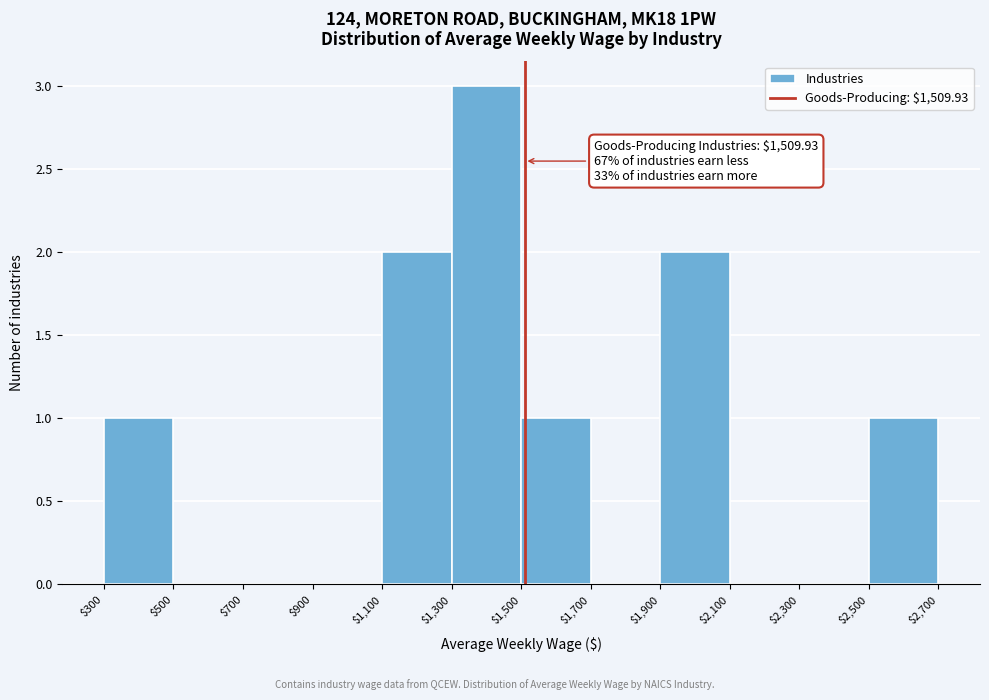

Over which range of the x-axis is the bar tallest?

$1,300 to $1,500